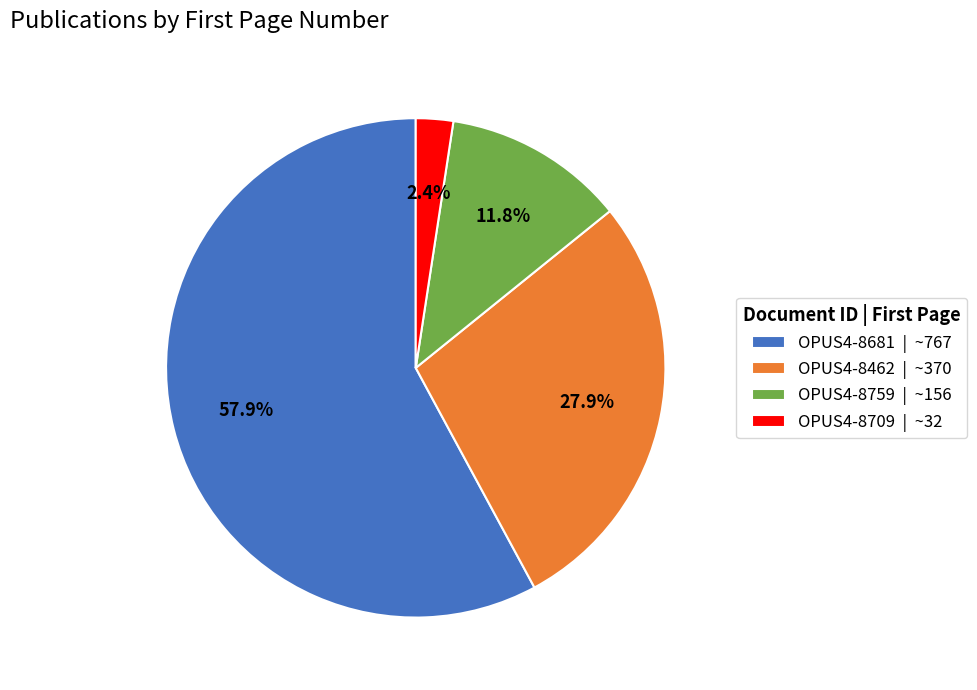

What percentage is the OPUS4-8709 slice, to the nearest percent?

2%